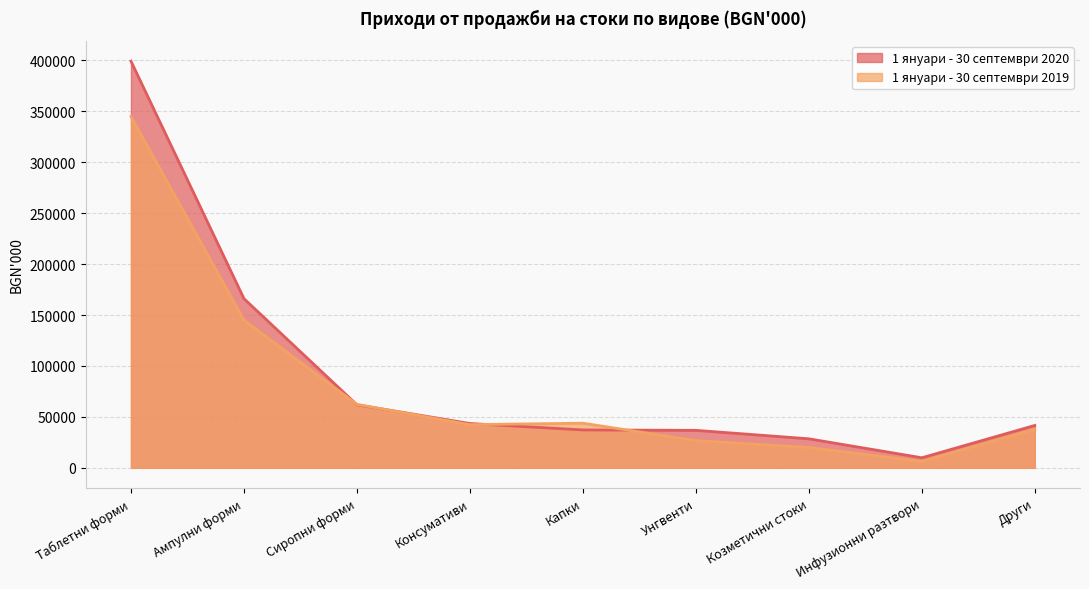

True or false: 1 януари - 30 септември 2019 and 1 януари - 30 септември 2020 intersect in this chart.

True